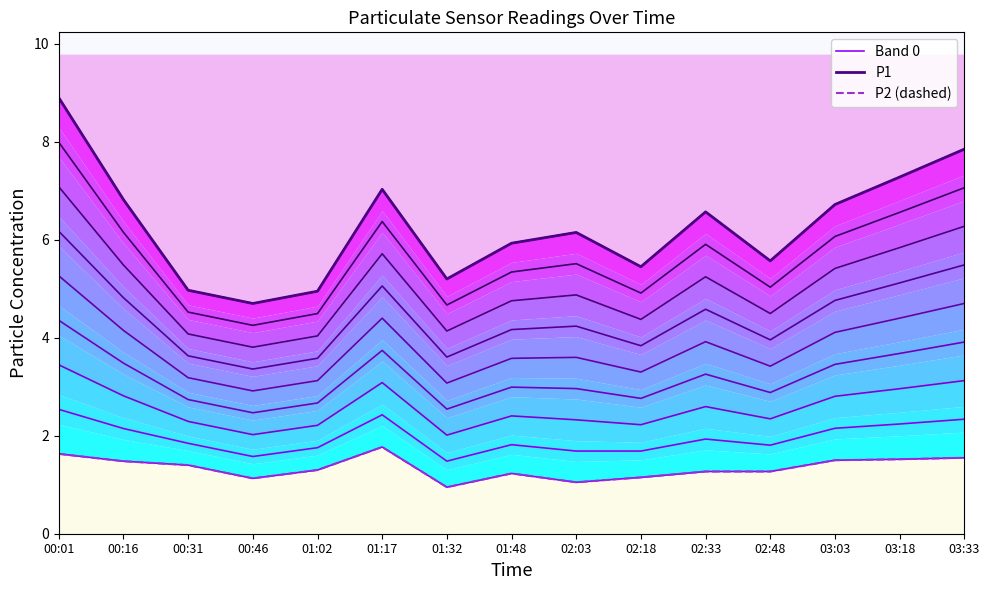

How many categories are shown in the chart?

15